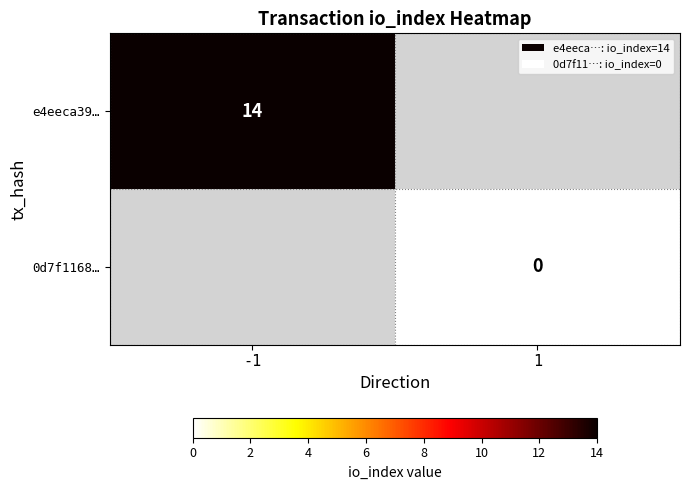

The value of e4eeca39… at -1 is 21. True or false?

False